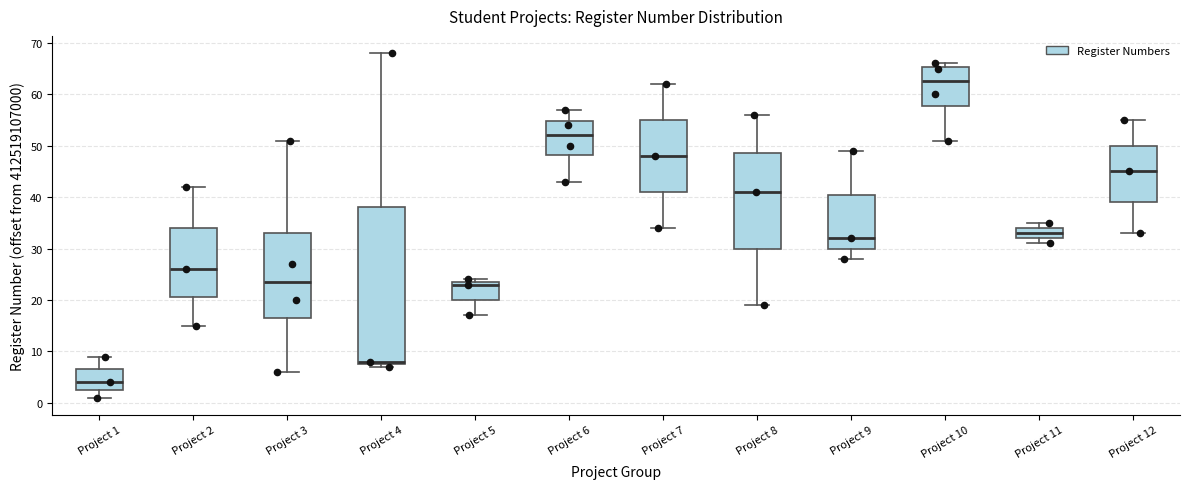

Which box's median line is the highest?

Project 10